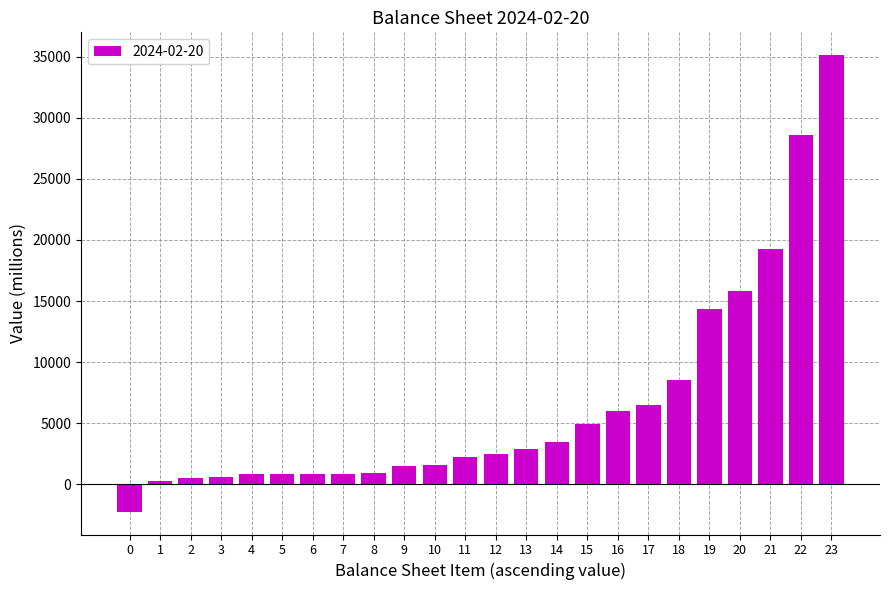

How many bars are there in total?

24